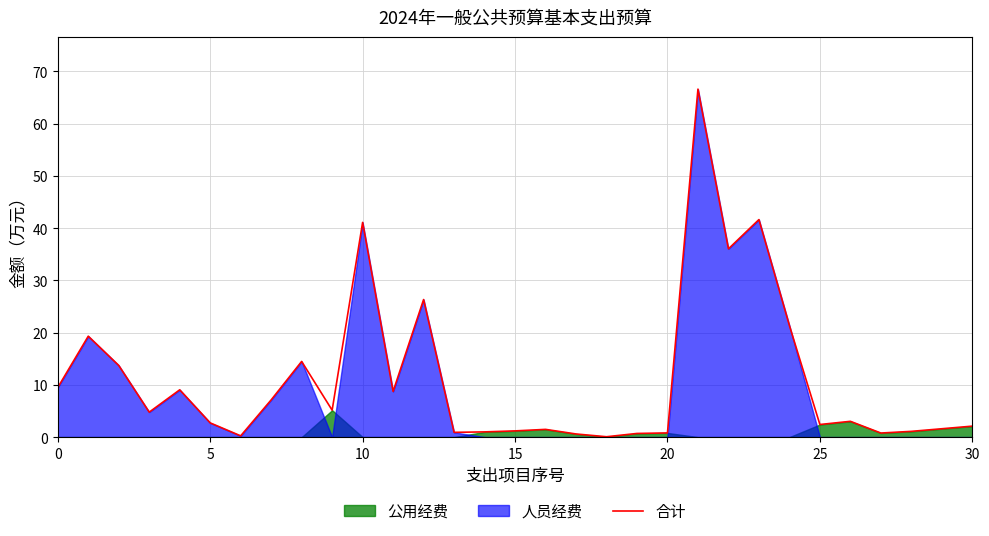

Reading right to left, extract all data points from this chart.

2.1	1.6	1.1	0.8	3.0	2.4	21.4	41.6	36.0	66.6	0.8	0.7	0.1	0.6	1.5	1.2	1.0	0.9	26.3	8.7	41.1	5.2	14.5	7.1	0.2	2.7	9.1	4.8	13.7	19.3	9.5